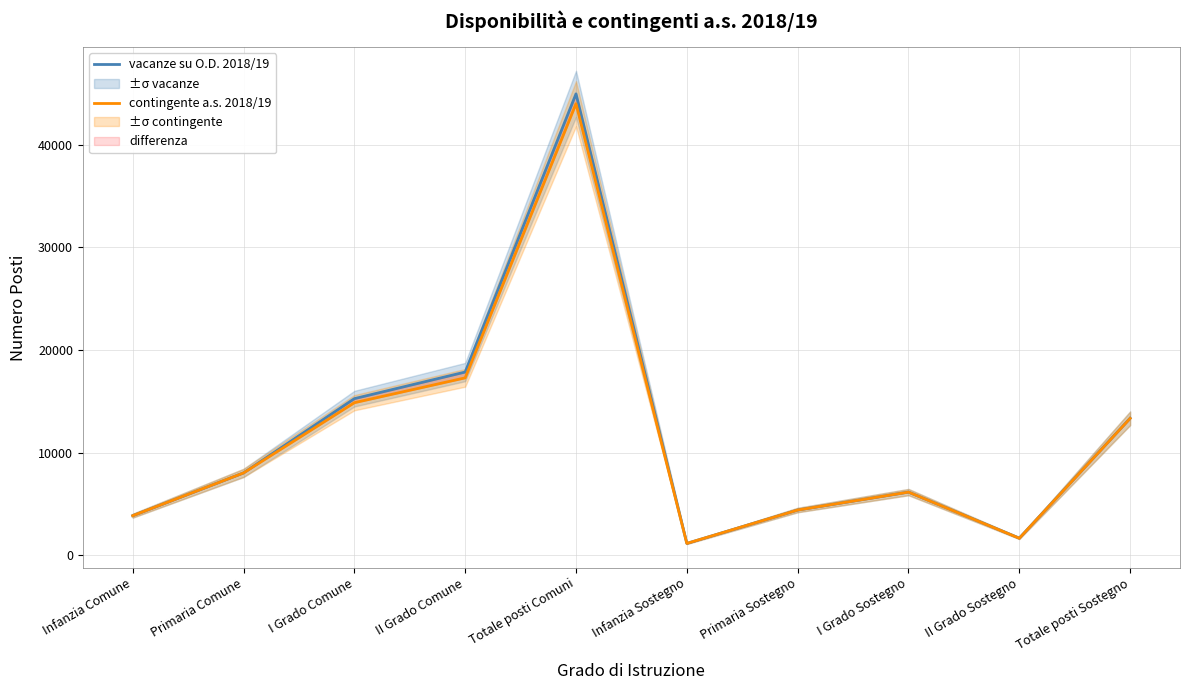

At how many categories does at least one series exceed 1306?

9